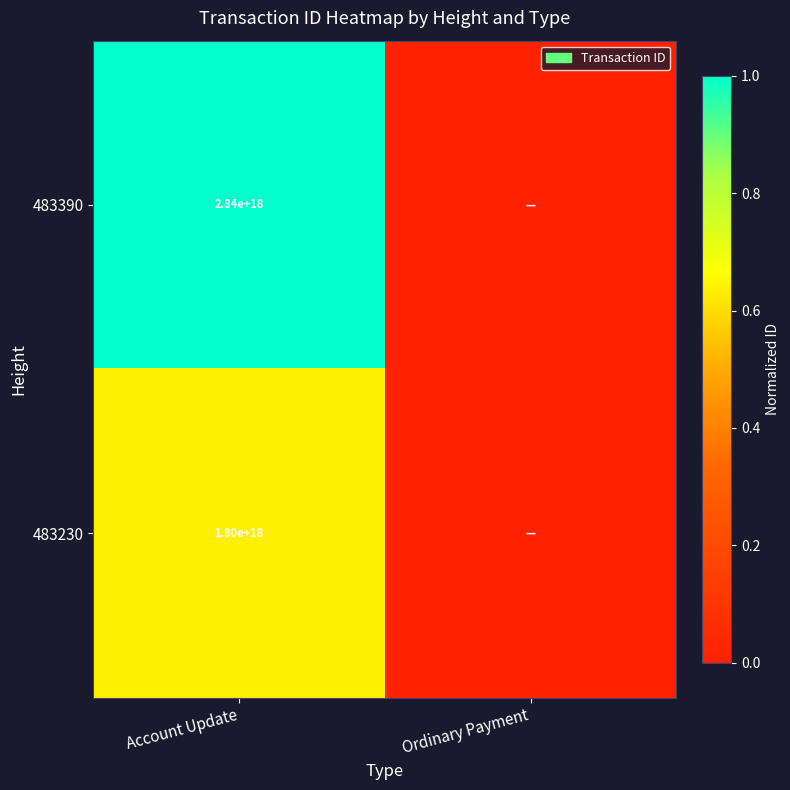

True or false: 483230 has a value of 3042672889496214528 at Account Update.

False